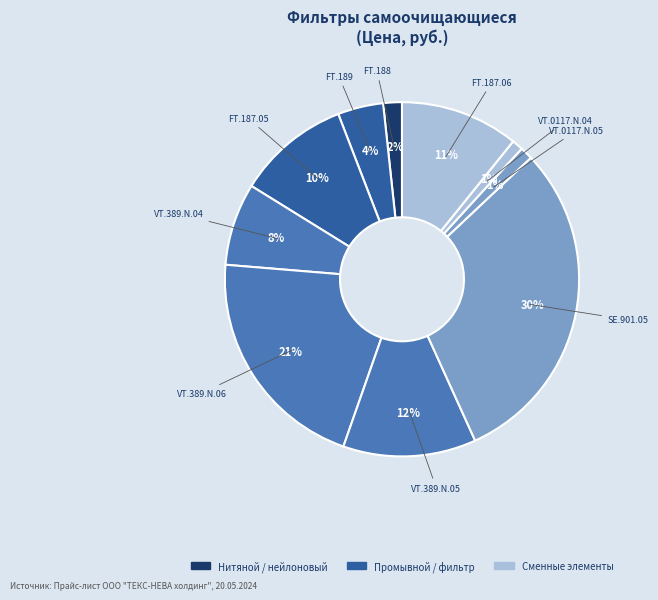

Rank the categories by value from lowest to highest.

VT.0117.N.04, VT.0117.N.05, FT.188, FT.189, VT.389.N.04, FT.187.05, FT.187.06, VT.389.N.05, VT.389.N.06, SE.901.05